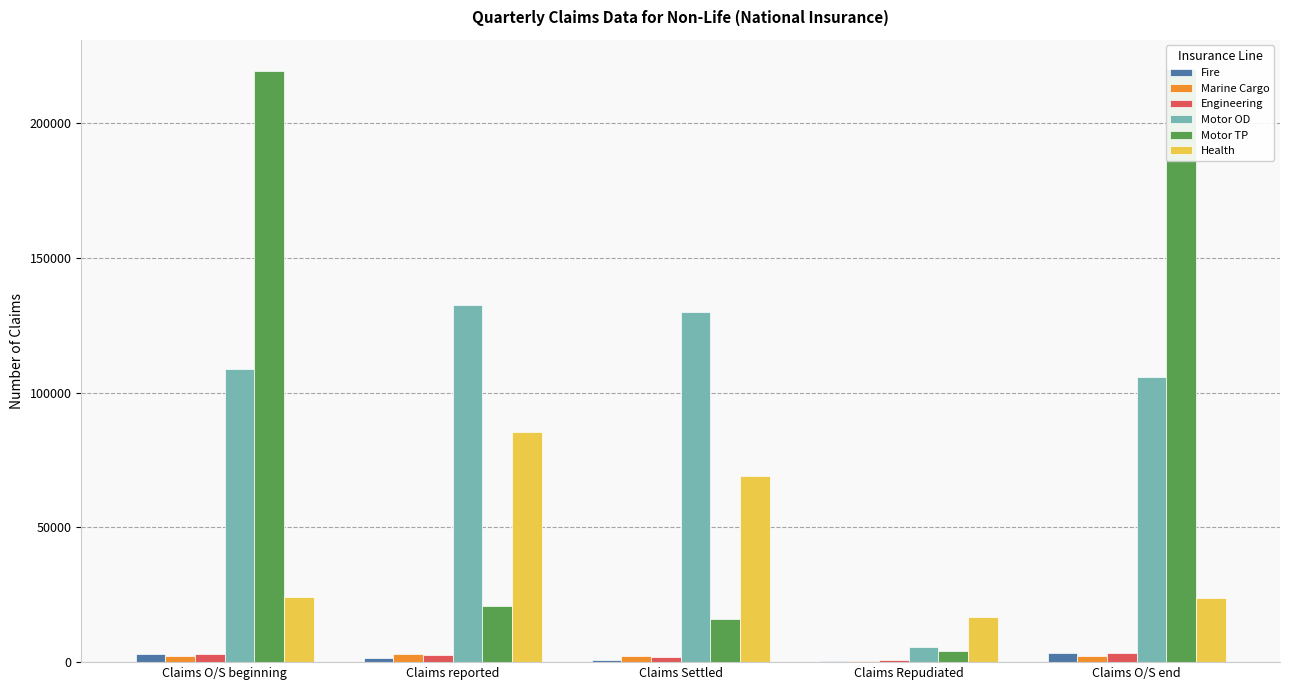

The Engineering series shows 3014 at Claims O/S beginning. True or false?

True